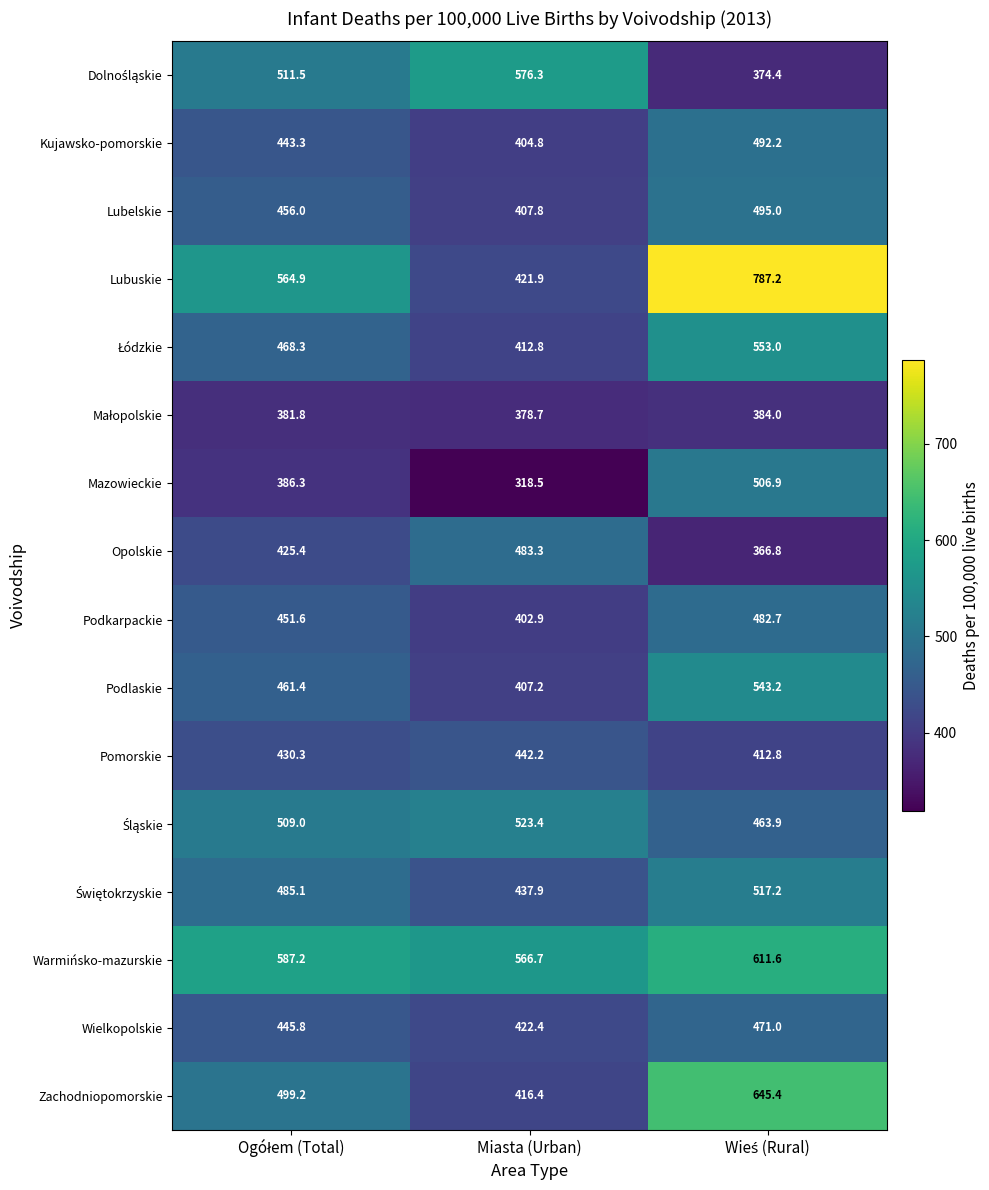

What is the minimum value shown in the chart?

318.5